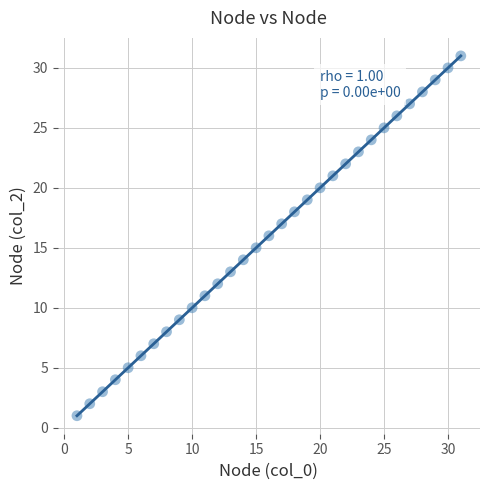

What is the range of Y values (max minus min)?

30